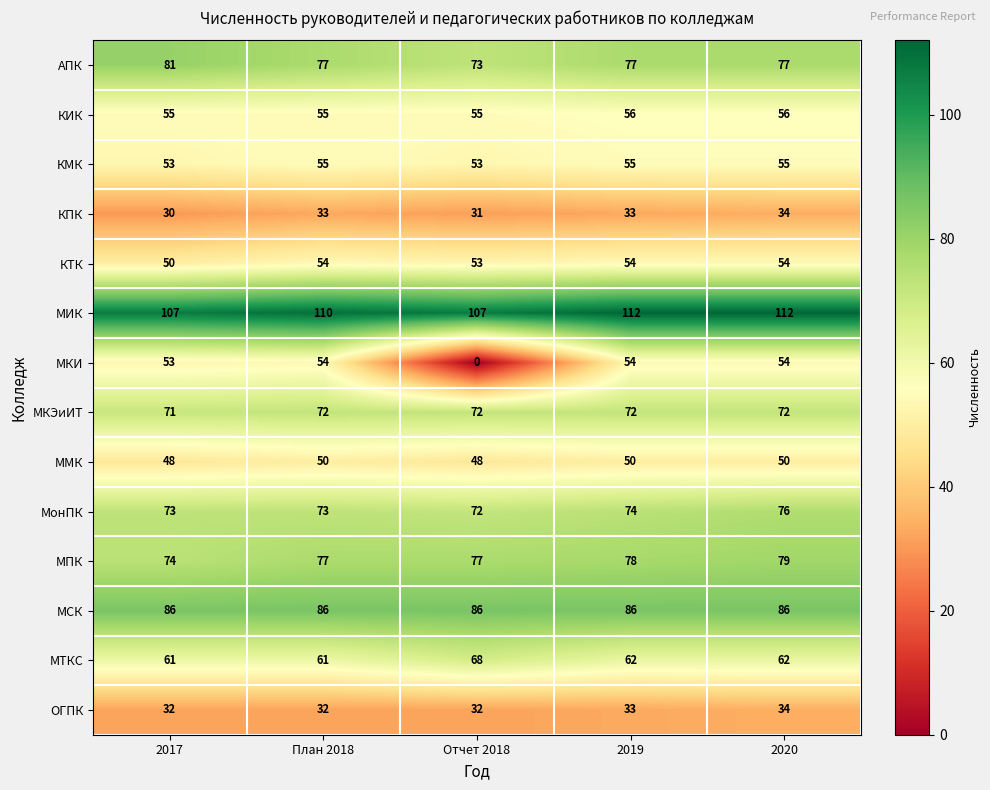

True or false: МонПК has a value of 125 at 2017.

False